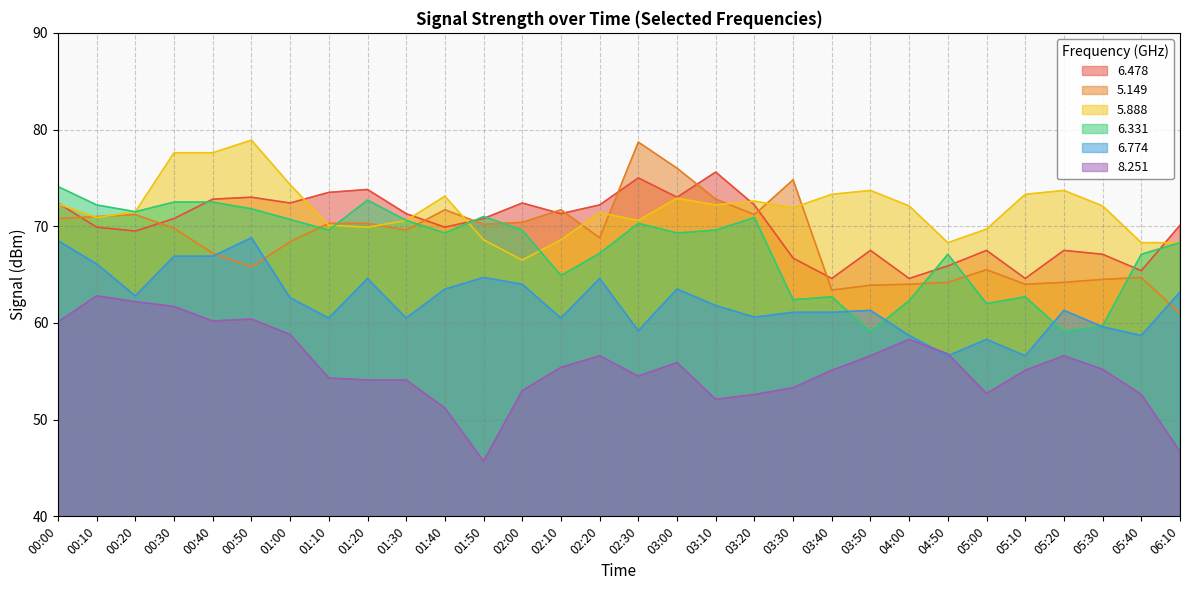

What is the minimum value shown in the chart?

45.7